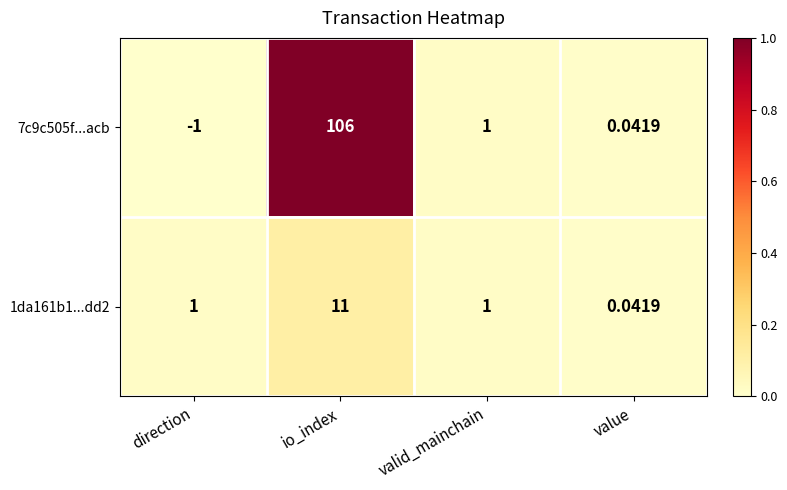

At which label does 1da161b1...dd2 reach its minimum?

value